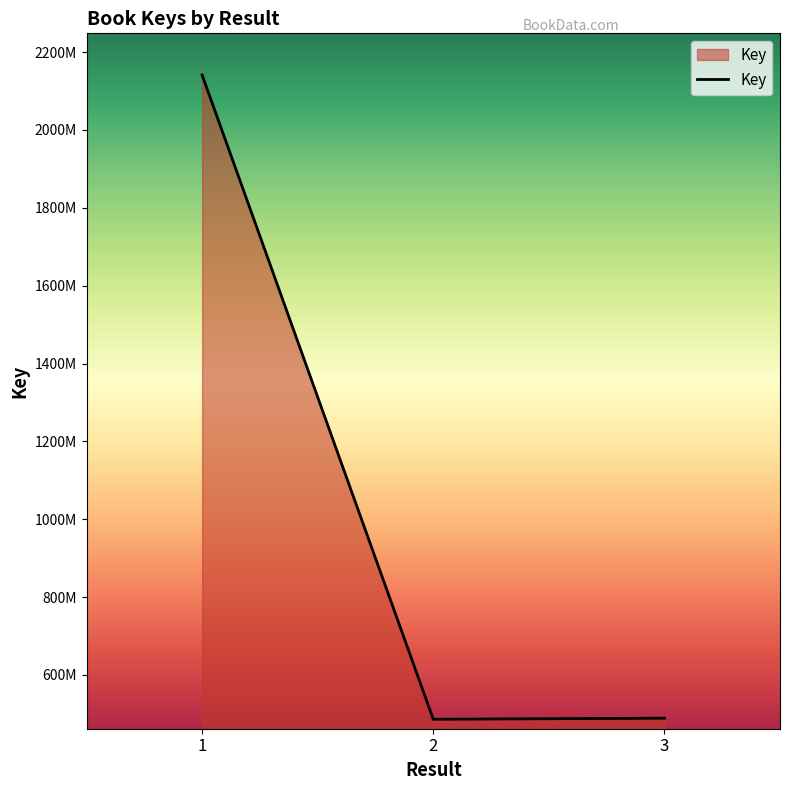

Does the chart have visible grid lines?

No